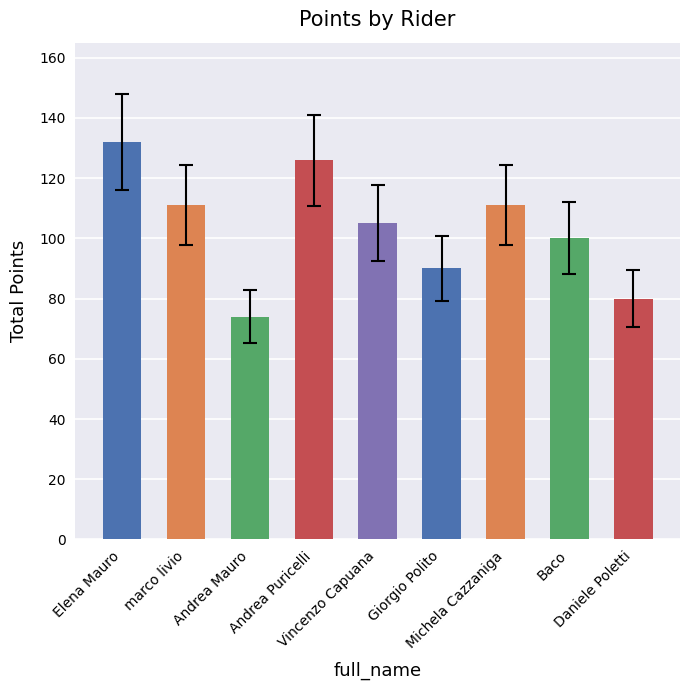

What is the sum of all values?

929